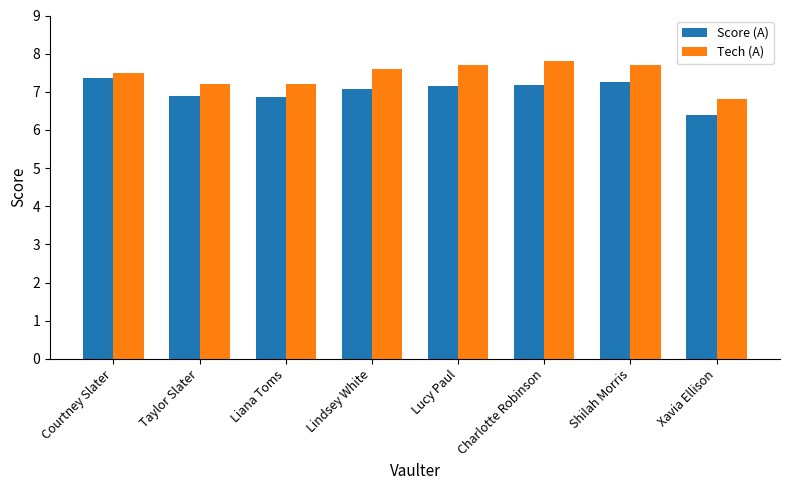

What is the spread (max minus min) of values at Charlotte Robinson?

0.6